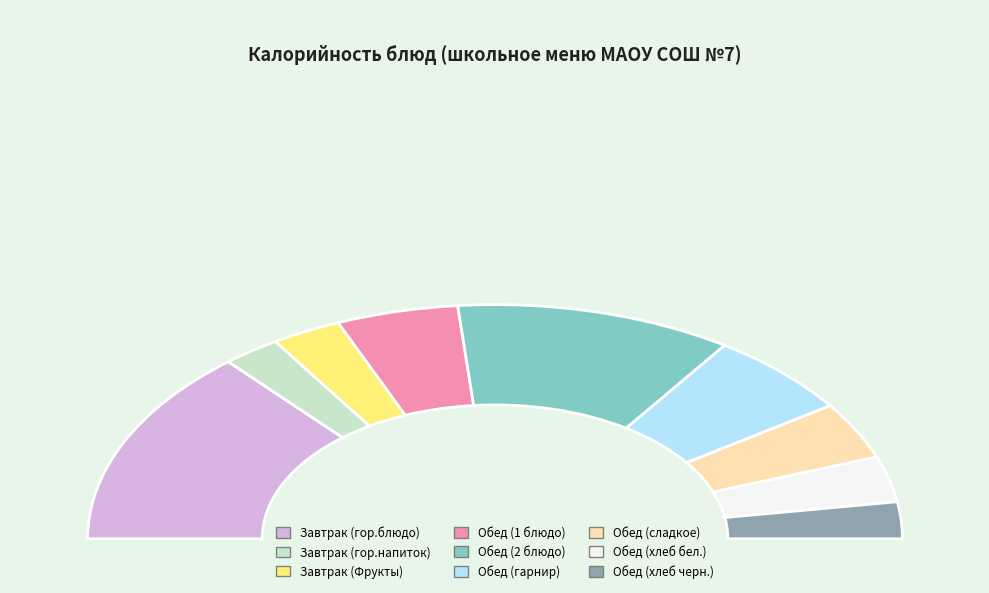

Between Завтрак (гор.напиток) and Обед (сладкое), which is larger?

Обед (сладкое)